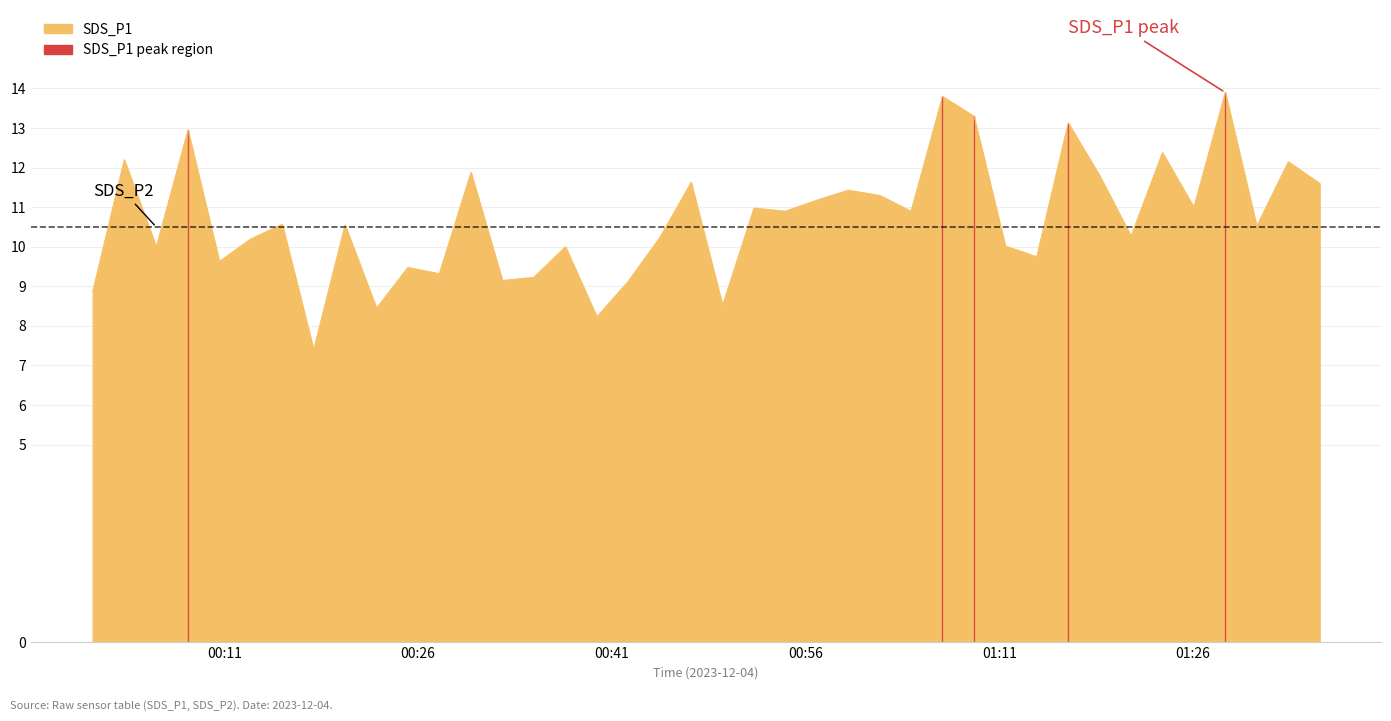

Between 00:26 and 00:41, which is larger?

00:26